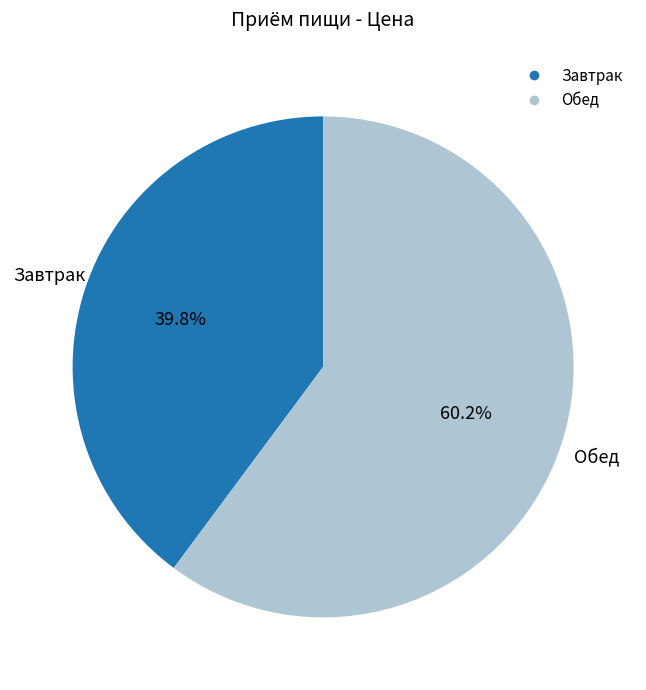

To the nearest percent, what percentage of the pie is Обед?

60%